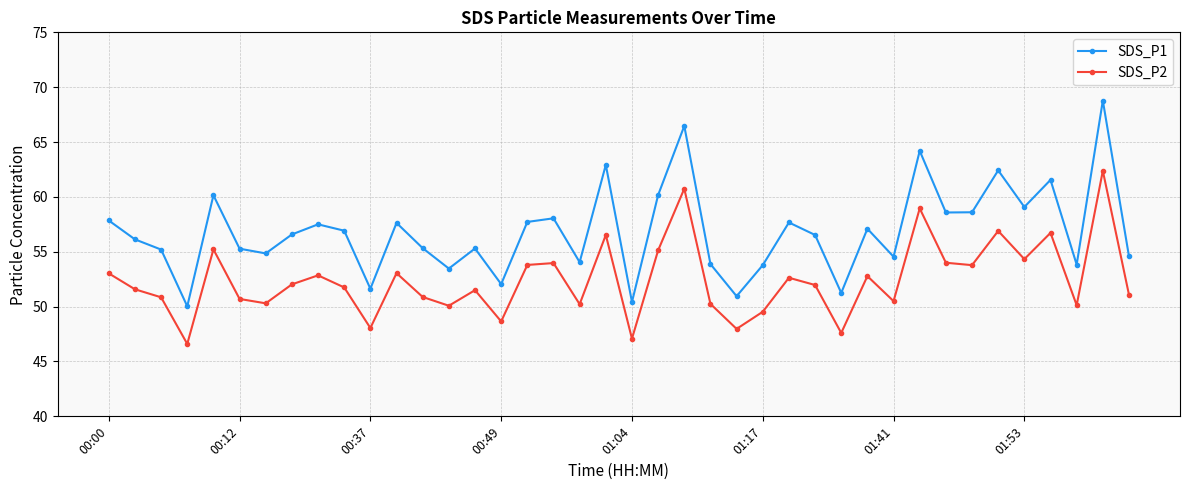

What is the highest value of the SDS_P1 series?

68.8